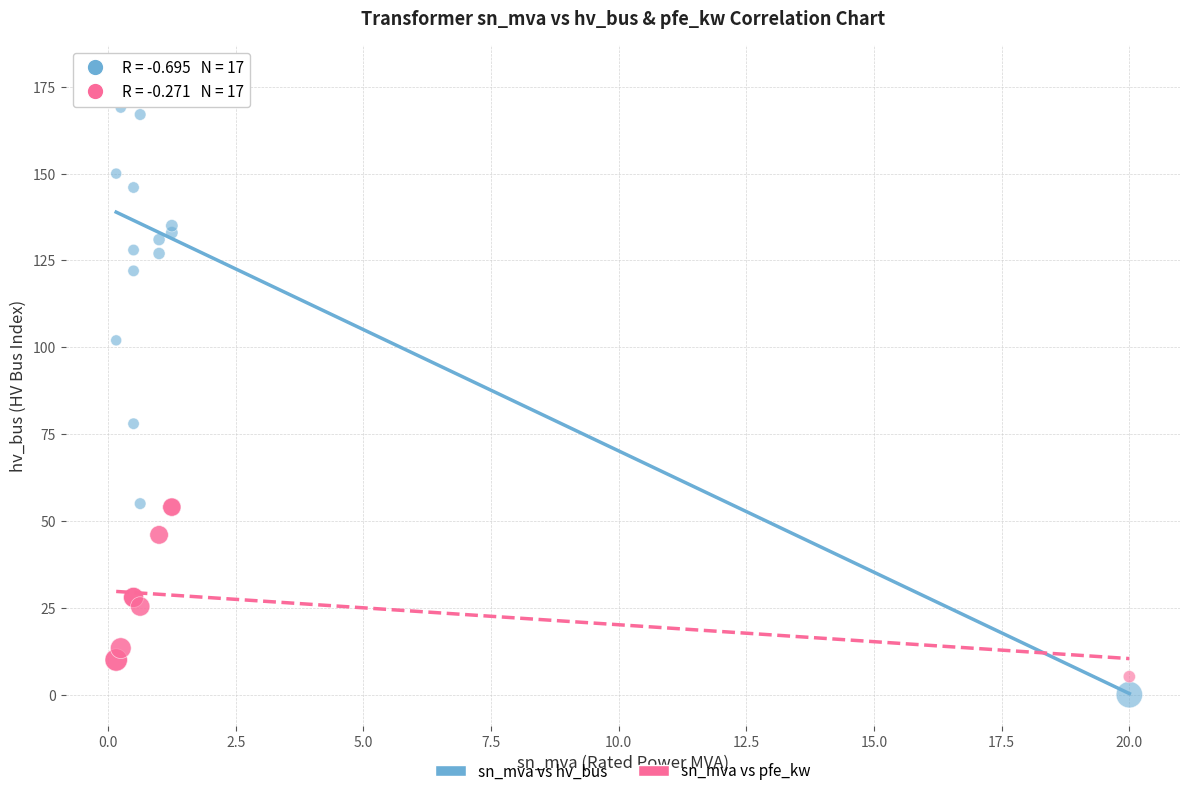

Across all series, what Y value is closest to 89?

78.0